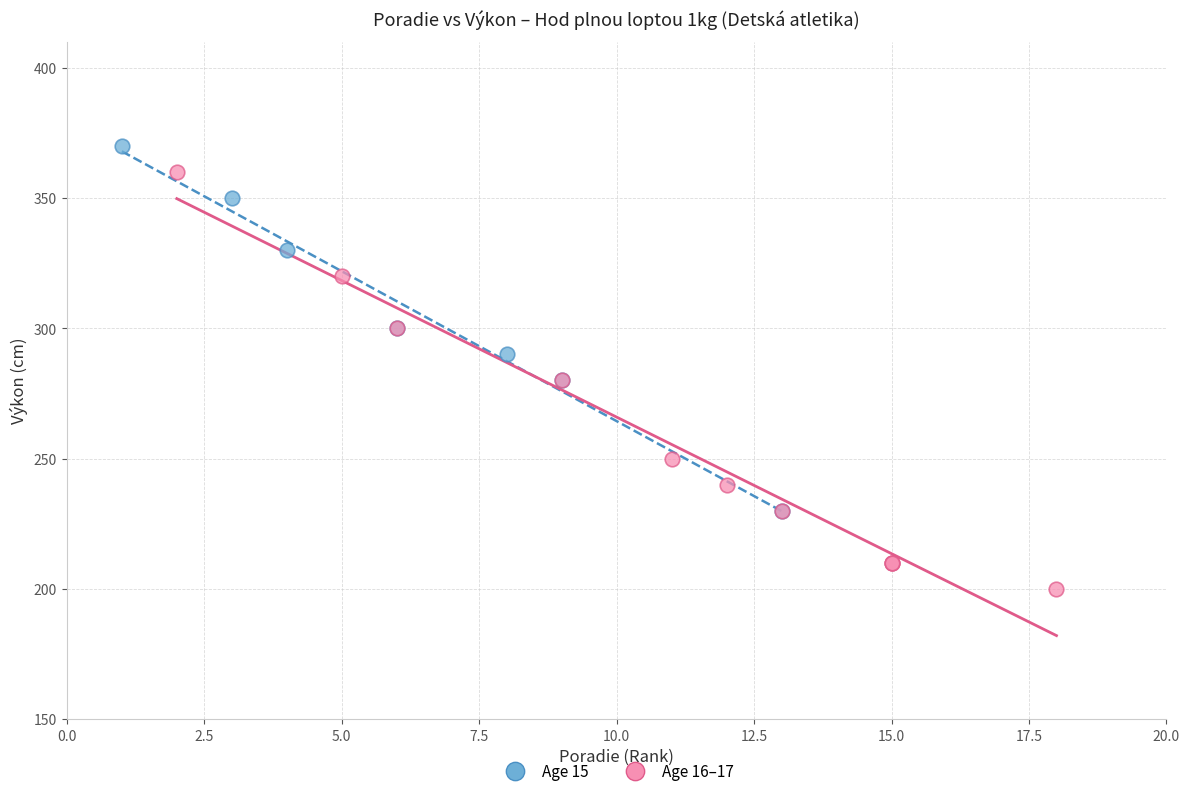

Which series has the largest Y range (max minus min)?

Age 16–17